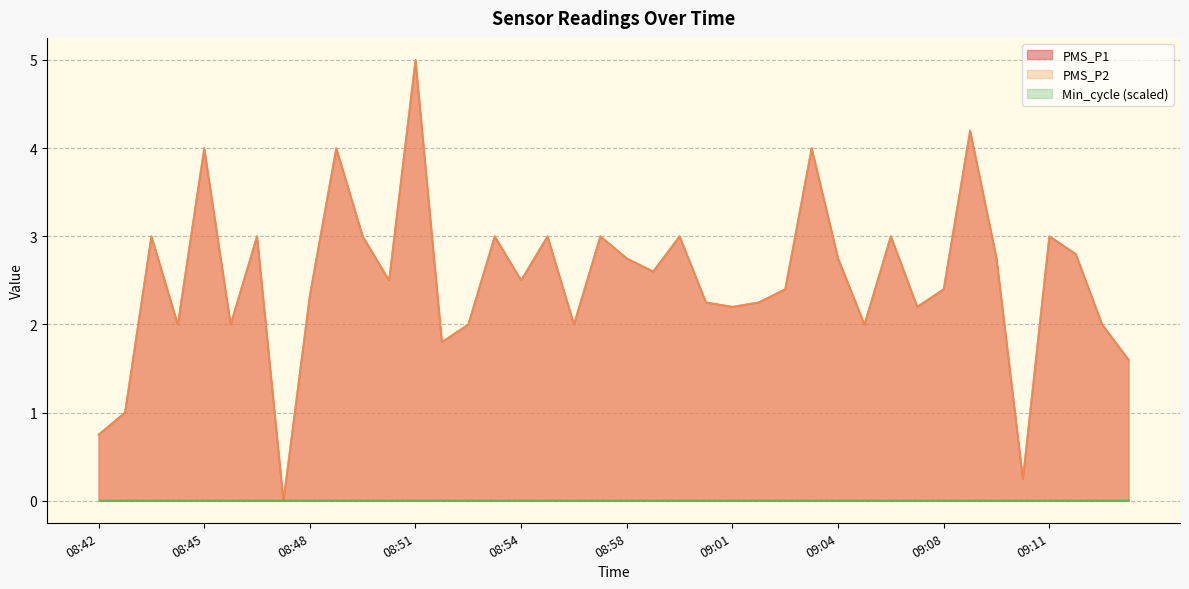

At which category is the sum across all series the highest?

08:51